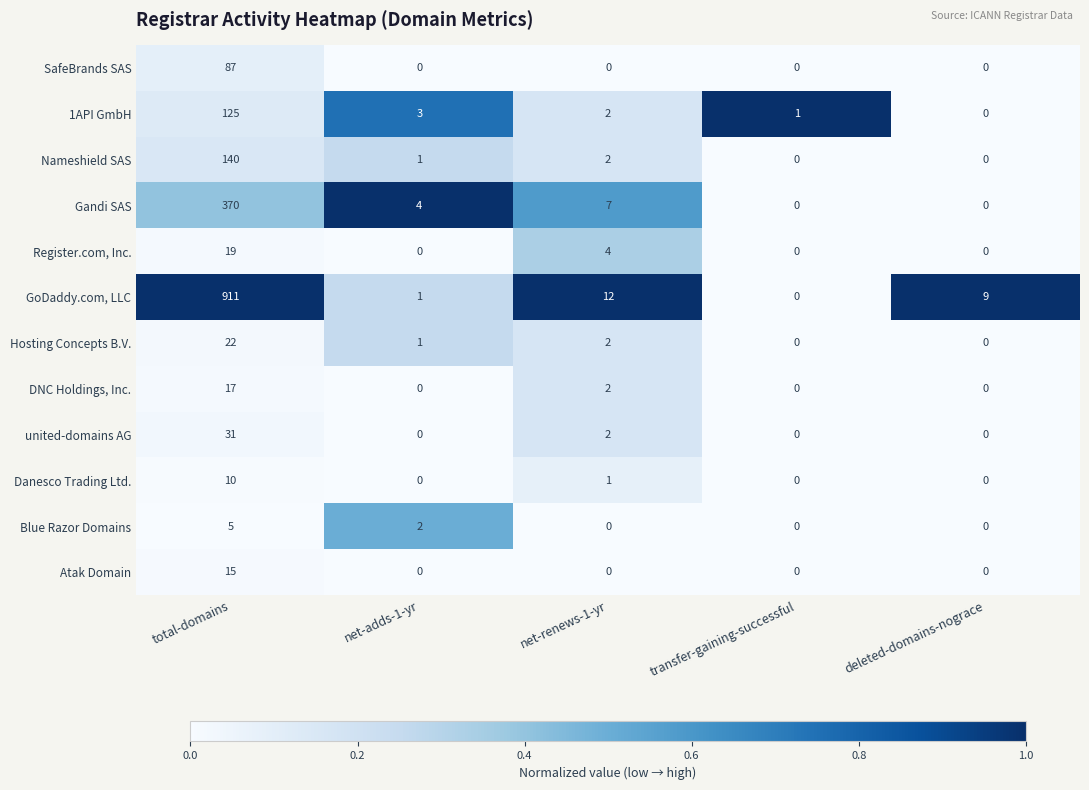

The value of Danesco Trading Ltd. at deleted-domains-nograce is 0. True or false?

True